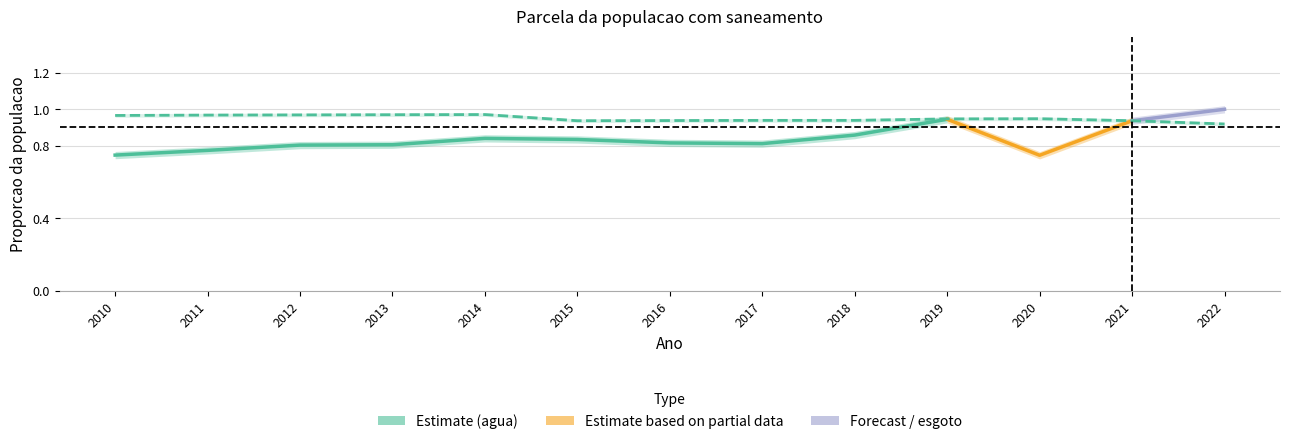

Reading left to right, what are all the values shown in this chart?

1.0	1.0	1.0	1.0	1.0	0.9	0.9	0.9	0.9	0.9	0.9	0.9	0.9